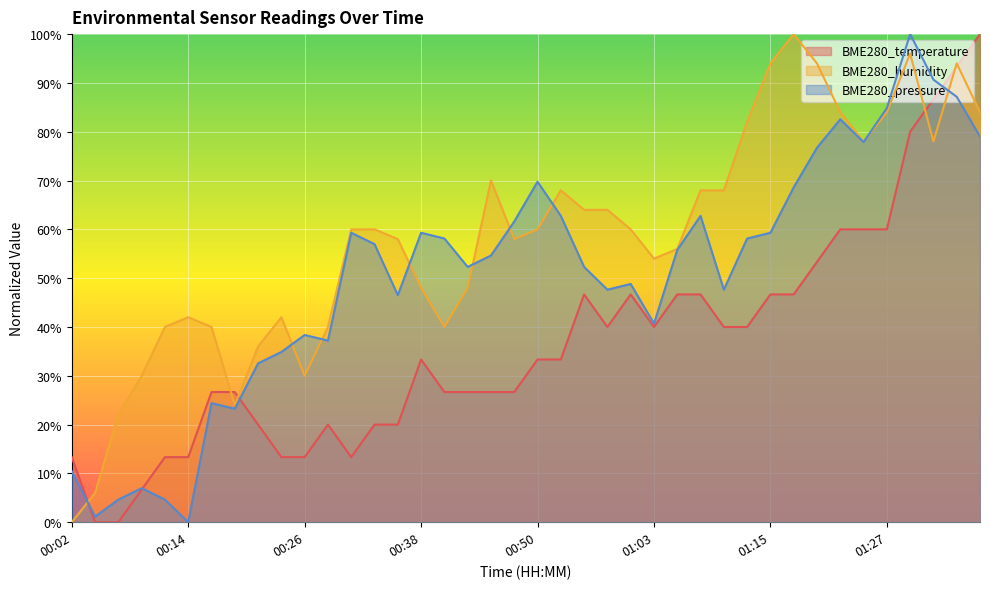

What is the label of the 11th point from the left?

00:26